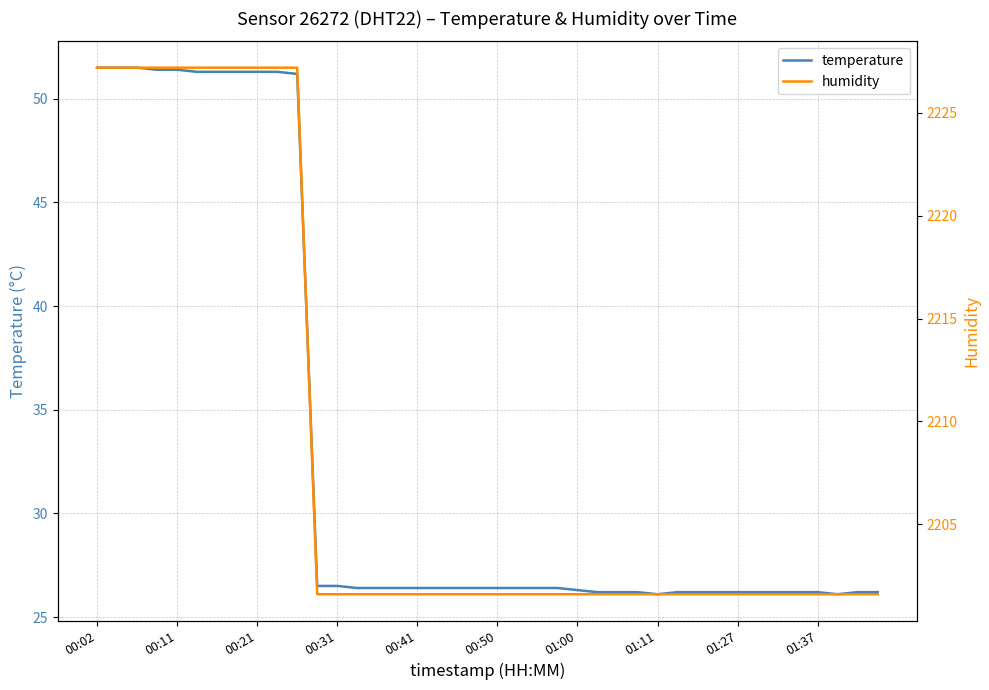

What is the maximum value for temperature?

51.5